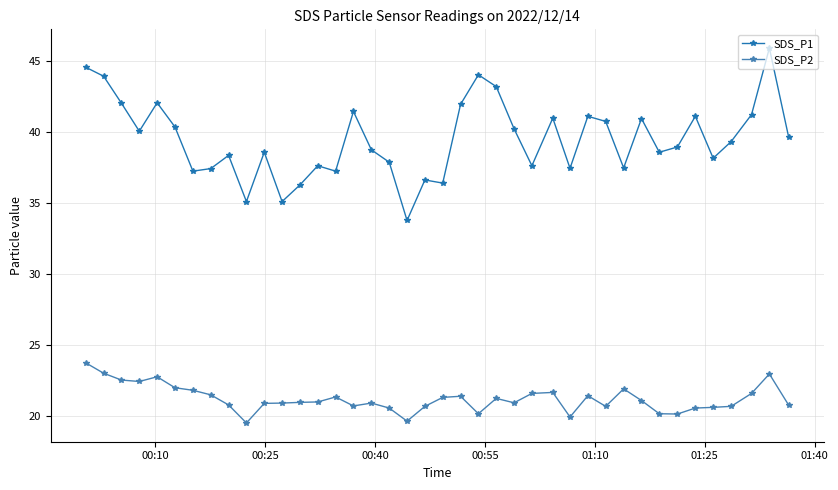

What is the value of the SDS_P1 point at the 2nd from the left?

43.9